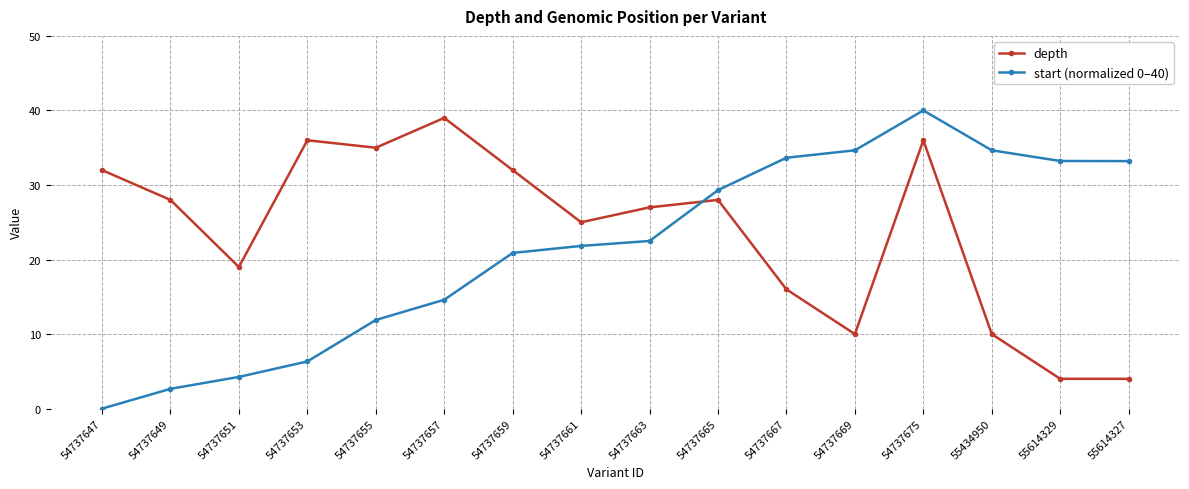

At how many categories does at least one series exceed 37?

2